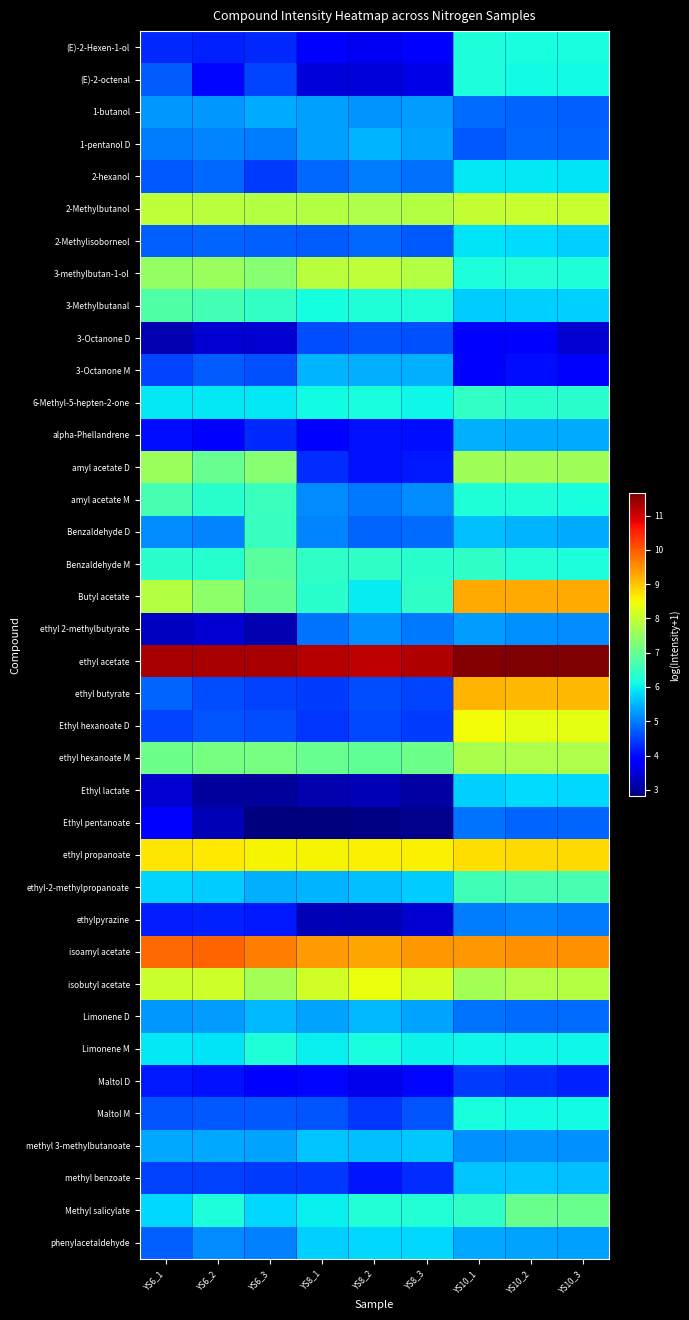

Reading left to right, extract all data points from this chart.

(E)-2-Hexen-1-ol: YS6_1=4.3	YS6_2=4.2	YS6_3=4.3	YS8_1=3.8	YS8_2=3.7	YS8_3=3.8	YS10_1=6.2	YS10_2=6.2	YS10_3=6.2
(E)-2-octenal: YS6_1=4.7	YS6_2=4.0	YS6_3=4.5	YS8_1=3.5	YS8_2=3.5	YS8_3=3.6	YS10_1=6.2	YS10_2=6.1	YS10_3=6.1
1-butanol: YS6_1=5.2	YS6_2=5.2	YS6_3=5.4	YS8_1=5.3	YS8_2=5.2	YS8_3=5.3	YS10_1=4.9	YS10_2=4.8	YS10_3=4.7
1-pentanol D: YS6_1=5.0	YS6_2=5.1	YS6_3=5.0	YS8_1=5.3	YS8_2=5.5	YS8_3=5.3	YS10_1=4.7	YS10_2=4.8	YS10_3=4.8
2-hexanol: YS6_1=4.7	YS6_2=4.8	YS6_3=4.4	YS8_1=4.8	YS8_2=5.0	YS8_3=4.9	YS10_1=5.9	YS10_2=5.9	YS10_3=5.9
2-Methylbutanol: YS6_1=7.9	YS6_2=7.9	YS6_3=7.8	YS8_1=7.8	YS8_2=7.8	YS8_3=7.8	YS10_1=8.0	YS10_2=8.0	YS10_3=8.0
2-Methylisoborneol: YS6_1=4.8	YS6_2=4.8	YS6_3=4.8	YS8_1=4.7	YS8_2=4.8	YS8_3=4.7	YS10_1=5.9	YS10_2=5.8	YS10_3=5.7
3-methylbutan-1-ol: YS6_1=7.5	YS6_2=7.6	YS6_3=7.3	YS8_1=7.9	YS8_2=7.9	YS8_3=7.8	YS10_1=6.2	YS10_2=6.3	YS10_3=6.2
3-Methylbutanal: YS6_1=6.8	YS6_2=6.6	YS6_3=6.4	YS8_1=6.2	YS8_2=6.2	YS8_3=6.2	YS10_1=5.7	YS10_2=5.7	YS10_3=5.7
3-Octanone D: YS6_1=3.2	YS6_2=3.5	YS6_3=3.4	YS8_1=4.6	YS8_2=4.7	YS8_3=4.6	YS10_1=3.8	YS10_2=3.8	YS10_3=3.4
3-Octanone M: YS6_1=4.5	YS6_2=4.7	YS6_3=4.6	YS8_1=5.5	YS8_2=5.5	YS8_3=5.5	YS10_1=3.9	YS10_2=4.0	YS10_3=3.8
6-Methyl-5-hepten-2-one: YS6_1=5.9	YS6_2=5.9	YS6_3=5.9	YS8_1=6.1	YS8_2=6.2	YS8_3=6.1	YS10_1=6.4	YS10_2=6.4	YS10_3=6.3
alpha-Phellandrene: YS6_1=4.0	YS6_2=3.9	YS6_3=4.3	YS8_1=3.9	YS8_2=4.1	YS8_3=4.0	YS10_1=5.4	YS10_2=5.4	YS10_3=5.4
amyl acetate D: YS6_1=7.6	YS6_2=7.0	YS6_3=7.4	YS8_1=4.3	YS8_2=4.1	YS8_3=4.1	YS10_1=7.6	YS10_2=7.6	YS10_3=7.6
amyl acetate M: YS6_1=6.6	YS6_2=6.4	YS6_3=6.5	YS8_1=5.2	YS8_2=4.9	YS8_3=5.2	YS10_1=6.2	YS10_2=6.2	YS10_3=6.2
Benzaldehyde D: YS6_1=5.2	YS6_2=5.1	YS6_3=6.5	YS8_1=5.1	YS8_2=4.8	YS8_3=4.9	YS10_1=5.6	YS10_2=5.5	YS10_3=5.4
Benzaldehyde M: YS6_1=6.3	YS6_2=6.3	YS6_3=6.9	YS8_1=6.4	YS8_2=6.4	YS8_3=6.3	YS10_1=6.4	YS10_2=6.3	YS10_3=6.2
Butyl acetate: YS6_1=7.8	YS6_2=7.4	YS6_3=7.0	YS8_1=6.4	YS8_2=6.0	YS8_3=6.4	YS10_1=9.3	YS10_2=9.2	YS10_3=9.2
ethyl 2-methylbutyrate: YS6_1=3.4	YS6_2=3.5	YS6_3=3.2	YS8_1=4.9	YS8_2=5.2	YS8_3=5.0	YS10_1=5.3	YS10_2=5.2	YS10_3=5.1
ethyl acetate: YS6_1=11.3	YS6_2=11.3	YS6_3=11.3	YS8_1=11.2	YS8_2=11.1	YS8_3=11.2	YS10_1=11.6	YS10_2=11.6	YS10_3=11.6
ethyl butyrate: YS6_1=4.8	YS6_2=4.6	YS6_3=4.5	YS8_1=4.5	YS8_2=4.6	YS8_3=4.5	YS10_1=9.1	YS10_2=9.1	YS10_3=9.1
Ethyl hexanoate D: YS6_1=4.5	YS6_2=4.6	YS6_3=4.6	YS8_1=4.4	YS8_2=4.6	YS8_3=4.4	YS10_1=8.5	YS10_2=8.4	YS10_3=8.4
ethyl hexanoate M: YS6_1=7.1	YS6_2=7.2	YS6_3=7.2	YS8_1=7.0	YS8_2=6.9	YS8_3=7.1	YS10_1=7.7	YS10_2=7.8	YS10_3=7.8
Ethyl lactate: YS6_1=3.4	YS6_2=3.1	YS6_3=3.0	YS8_1=3.2	YS8_2=3.2	YS8_3=3.1	YS10_1=5.7	YS10_2=5.8	YS10_3=5.8
Ethyl pentanoate: YS6_1=3.9	YS6_2=3.3	YS6_3=2.8	YS8_1=2.8	YS8_2=2.9	YS8_3=2.9	YS10_1=4.9	YS10_2=4.8	YS10_3=4.8
ethyl propanoate: YS6_1=8.7	YS6_2=8.7	YS6_3=8.5	YS8_1=8.6	YS8_2=8.6	YS8_3=8.6	YS10_1=8.7	YS10_2=8.8	YS10_3=8.8
ethyl-2-methylpropanoate: YS6_1=5.8	YS6_2=5.7	YS6_3=5.5	YS8_1=5.5	YS8_2=5.6	YS8_3=5.7	YS10_1=6.6	YS10_2=6.7	YS10_3=6.7
ethylpyrazine: YS6_1=4.2	YS6_2=4.2	YS6_3=4.1	YS8_1=3.2	YS8_2=3.3	YS8_3=3.4	YS10_1=5.0	YS10_2=5.1	YS10_3=5.0
isoamyl acetate: YS6_1=9.9	YS6_2=9.9	YS6_3=9.7	YS8_1=9.4	YS8_2=9.3	YS8_3=9.4	YS10_1=9.4	YS10_2=9.5	YS10_3=9.5
isobutyl acetate: YS6_1=8.1	YS6_2=8.1	YS6_3=7.7	YS8_1=8.1	YS8_2=8.4	YS8_3=8.2	YS10_1=7.7	YS10_2=7.8	YS10_3=7.8
Limonene D: YS6_1=5.3	YS6_2=5.3	YS6_3=5.5	YS8_1=5.3	YS8_2=5.5	YS8_3=5.4	YS10_1=4.9	YS10_2=4.9	YS10_3=4.8
Limonene M: YS6_1=5.9	YS6_2=5.9	YS6_3=6.2	YS8_1=6.0	YS8_2=6.2	YS8_3=6.0	YS10_1=6.1	YS10_2=6.1	YS10_3=6.1
Maltol D: YS6_1=4.1	YS6_2=4.1	YS6_3=3.8	YS8_1=4.0	YS8_2=3.7	YS8_3=4.0	YS10_1=4.4	YS10_2=4.3	YS10_3=4.2
Maltol M: YS6_1=4.7	YS6_2=4.7	YS6_3=4.7	YS8_1=4.6	YS8_2=4.4	YS8_3=4.7	YS10_1=6.2	YS10_2=6.1	YS10_3=6.1
methyl 3-methylbutanoate: YS6_1=5.4	YS6_2=5.4	YS6_3=5.3	YS8_1=5.6	YS8_2=5.6	YS8_3=5.7	YS10_1=5.2	YS10_2=5.2	YS10_3=5.2
methyl benzoate: YS6_1=4.5	YS6_2=4.5	YS6_3=4.5	YS8_1=4.4	YS8_2=4.1	YS8_3=4.3	YS10_1=5.6	YS10_2=5.6	YS10_3=5.6
Methyl salicylate: YS6_1=5.8	YS6_2=6.2	YS6_3=5.8	YS8_1=6.0	YS8_2=6.3	YS8_3=6.3	YS10_1=6.4	YS10_2=7.1	YS10_3=7.0
phenylacetaldehyde: YS6_1=4.8	YS6_2=5.1	YS6_3=5.0	YS8_1=5.7	YS8_2=5.8	YS8_3=5.8	YS10_1=5.4	YS10_2=5.4	YS10_3=5.3